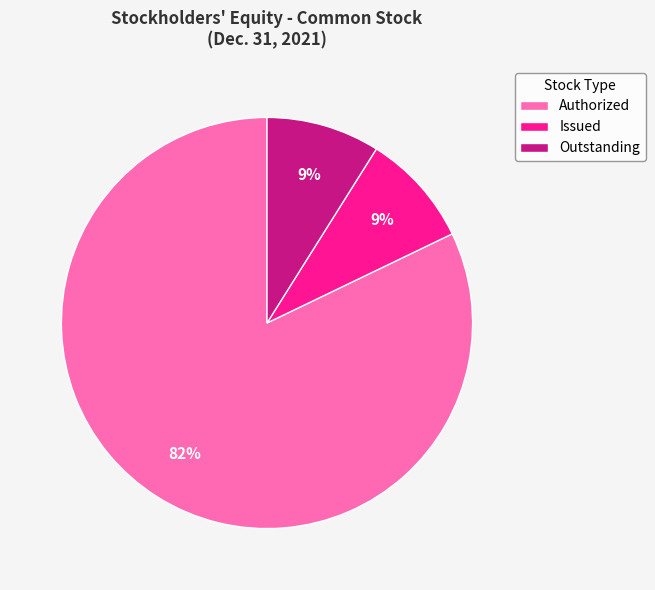

The Issued slice represents 9% of the pie. True or false?

True